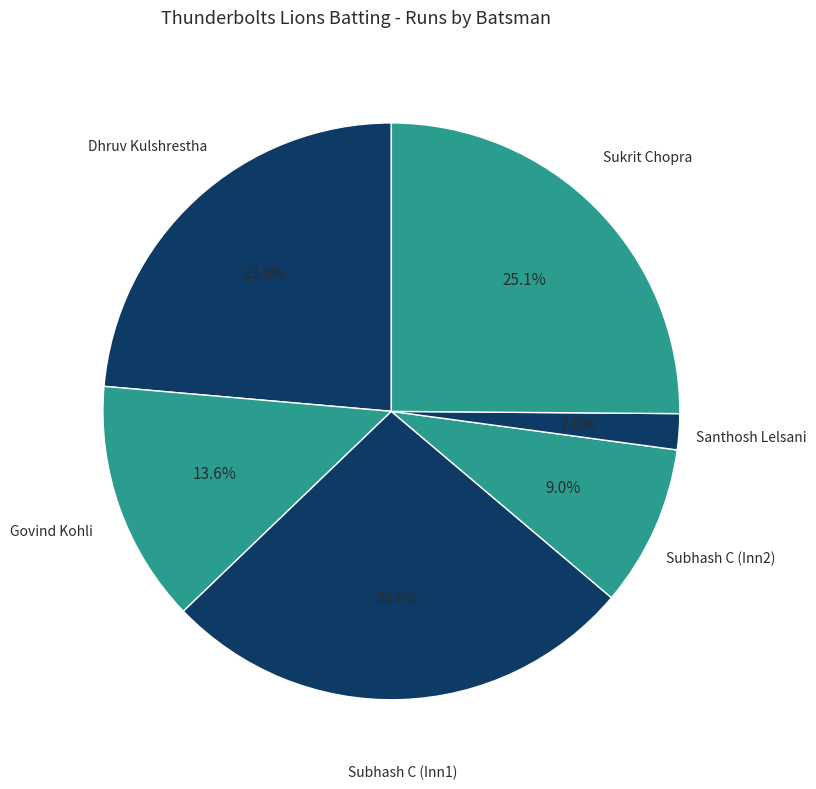

To the nearest percent, what is the average slice percentage?

17%